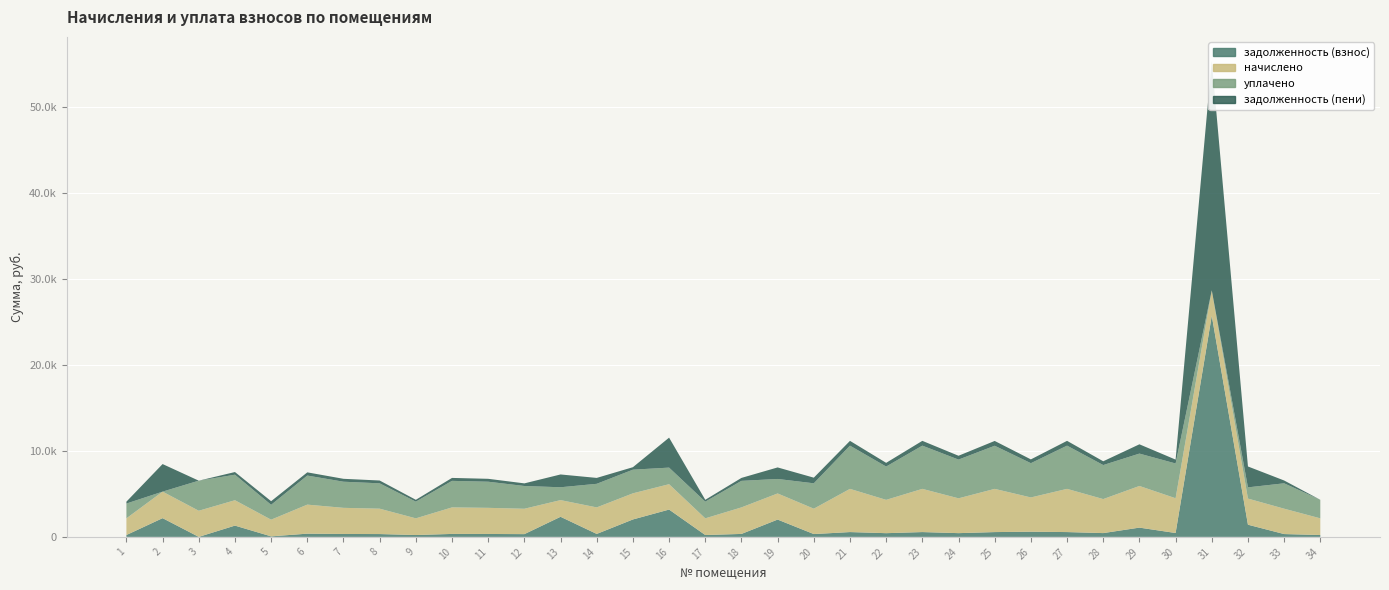

Reading left to right, transcribe all the data shown in this chart.

задолженность (взнос): 215.8	2179.4	0.0	1312.9	60.4	373.4	338.0	328.3	215.8	343.2	338.0	320.1	2338.5	343.2	2028.0	3179.4	215.8	343.2	2014.5	328.2	559.0	430.9	559.0	434.6	557.6	600.8	559.0	440.1	1077.7	449.8	25749.1	1417.3	328.3	215.8
начислено: 1942.2	3088.8	3042.0	2954.2	1942.2	3381.3	3042.0	2954.2	1942.2	3088.8	3042.0	2954.2	1942.2	3088.8	3042.0	2954.2	1942.2	3088.8	3042.0	2954.2	5031.0	3878.6	5031.0	4054.1	5031.0	3989.7	5031.0	3960.4	4849.6	4048.2	2954.2	3042.0	2954.2	1942.2
уплачено: 1721.8	0.0	3501.2	2970.5	1729.8	3383.6	3042.0	2951.4	1942.2	3088.8	3042.0	2649.1	1495.5	2745.6	2753.6	1930.3	1942.2	3088.8	1685.9	2954.2	5029.0	3878.6	5031.0	4509.4	5020.3	3988.3	5031.0	3960.3	3769.0	4048.2	0.0	1305.7	2954.2	2158.1
задолженность (пени): 220.4	3209.0	0.0	312.0	421.1	373.4	338.0	328.3	215.8	343.2	338.0	305.1	1490.5	686.4	288.4	3488.9	215.8	343.2	1342.6	656.5	559.0	430.9	559.0	445.5	559.0	441.6	559.0	440.1	1080.7	449.8	26733.8	2431.3	328.3	0.0